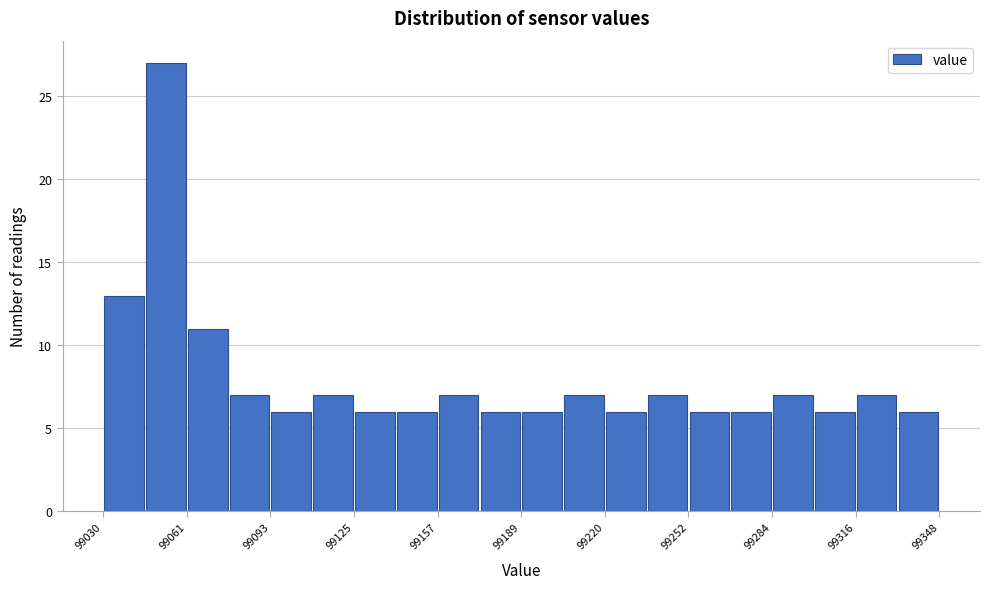

Read against the x-axis, roughly where is the centre of the tallest bar?

99055